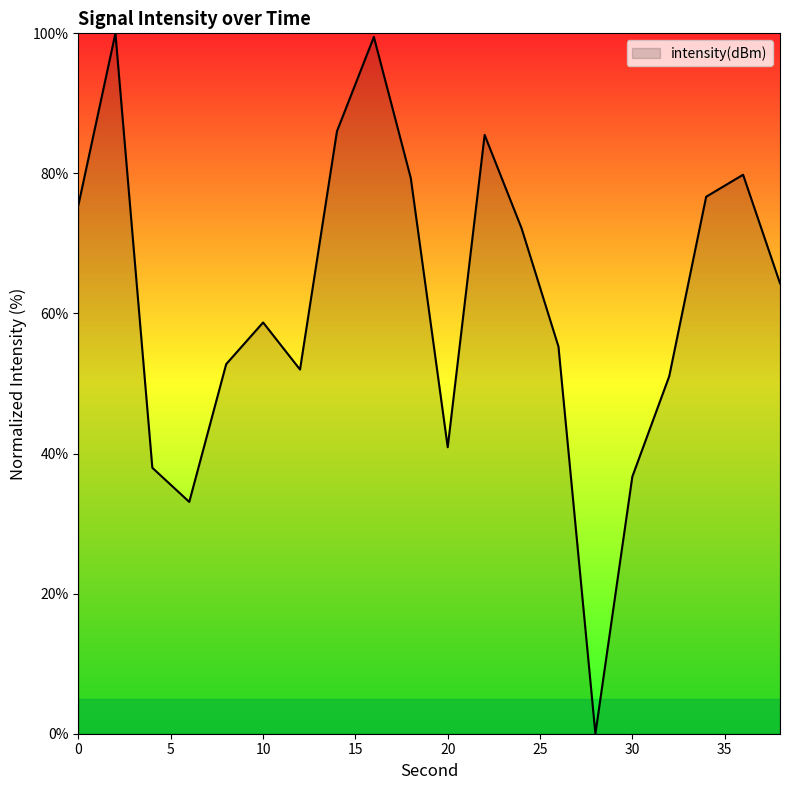

What is the average value?

61.9